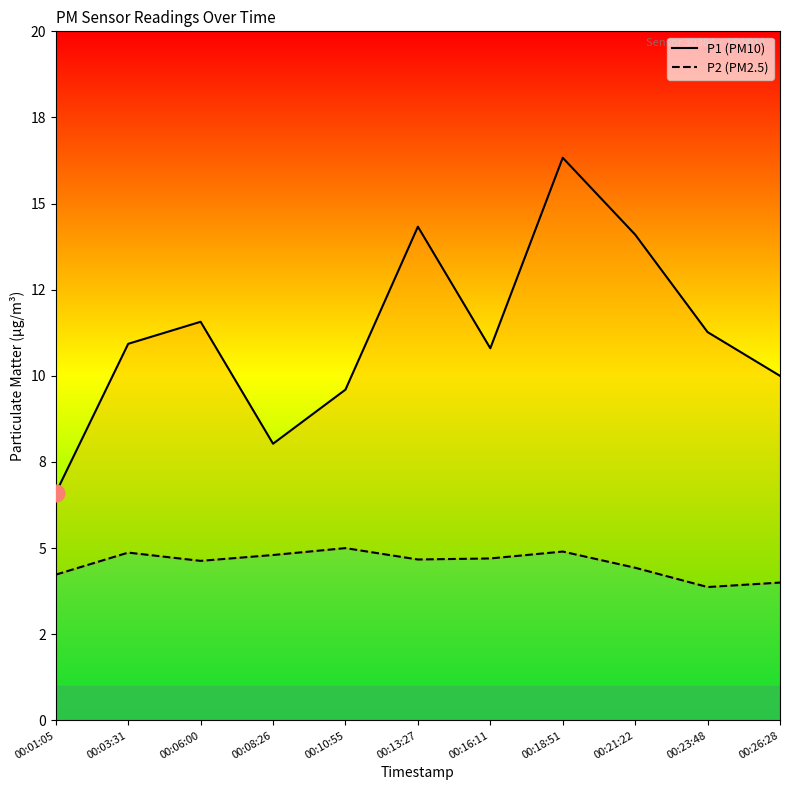

Where is the first local minimum for P1?

00:08:26